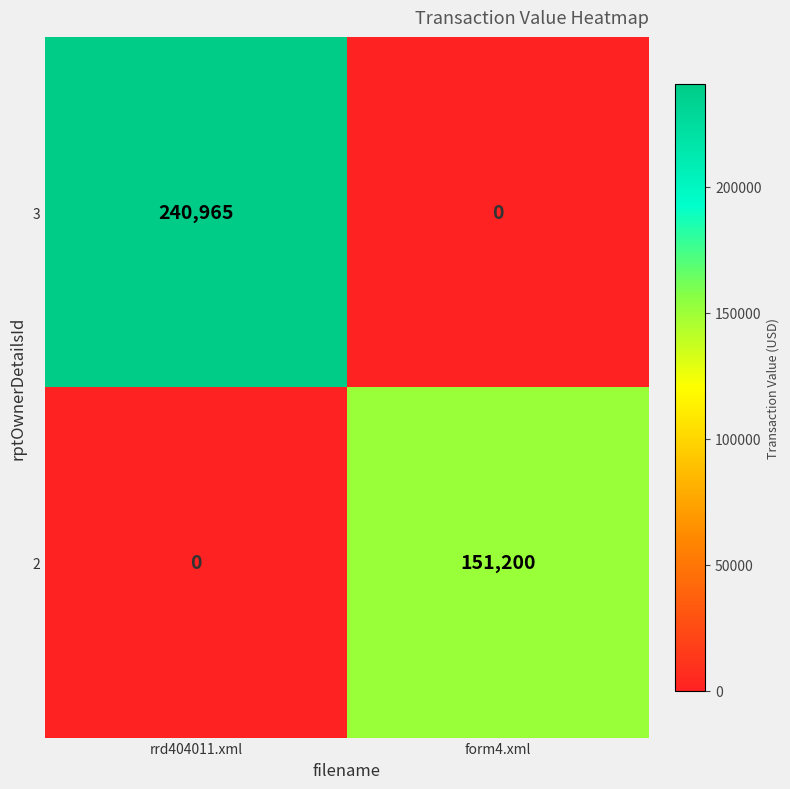

At which label does 3 reach its minimum?

form4.xml